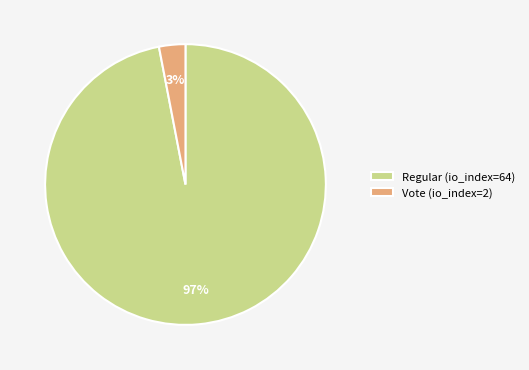

Which slice represents more than half of the pie?

Regular (io_index=64)